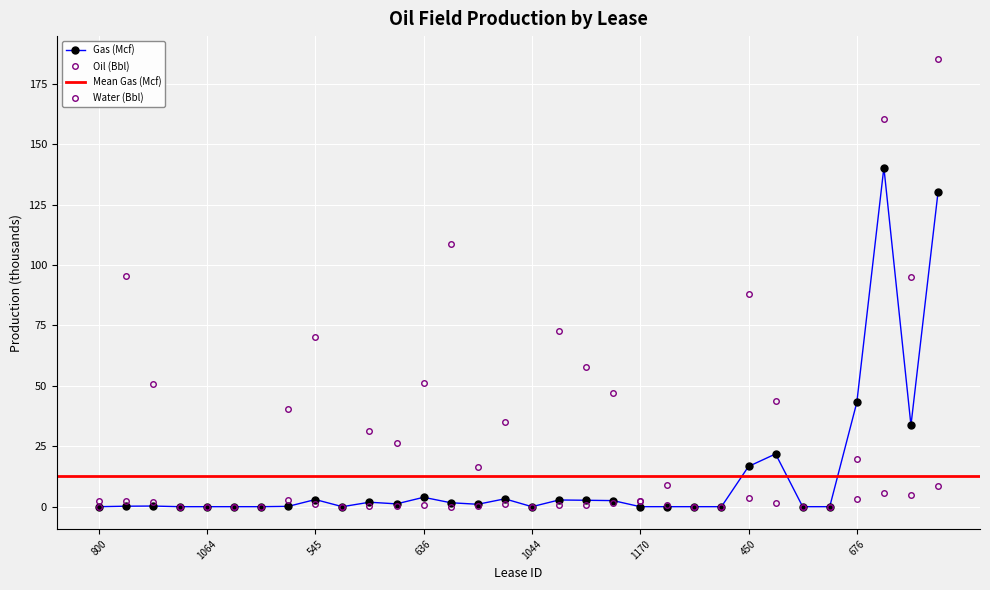

List the series in order of their peak value, lowest first.

Oil, Gas, Water